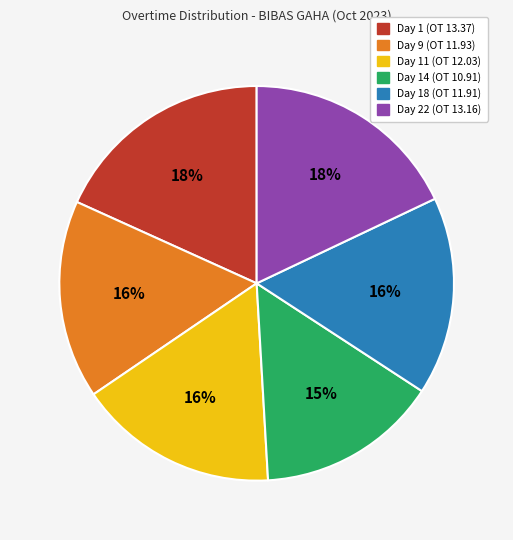

To the nearest percent, what portion does Day 9 (OT 11.93) represent?

16%